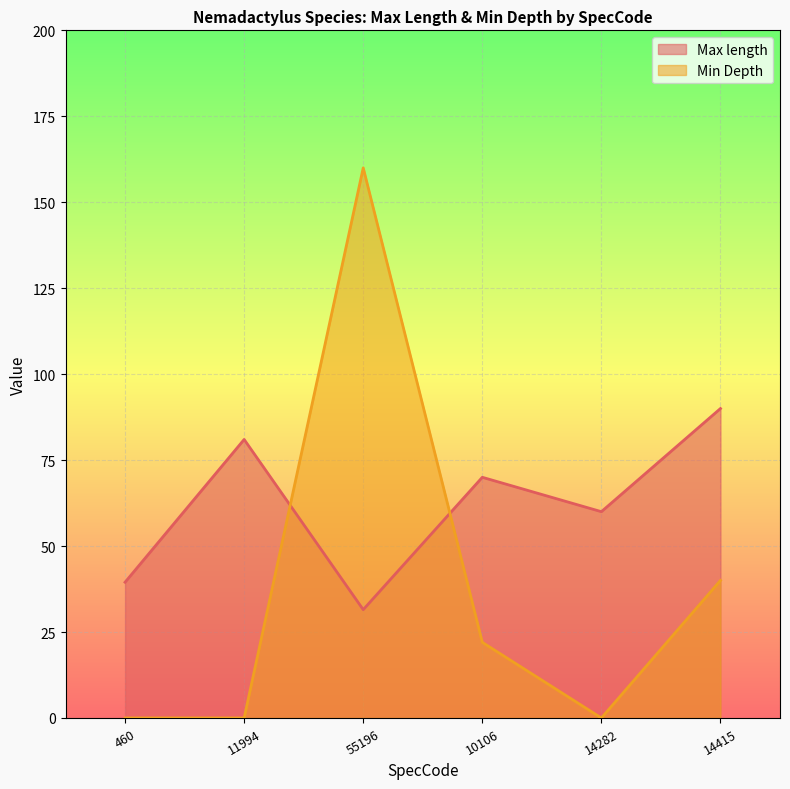

Reading right to left, transcribe all the data shown in this chart.

Max length: 90.0	60.0	70.0	31.5	81.0	39.5
Min Depth: 40.0	0.0	22.0	160.0	0.0	0.0